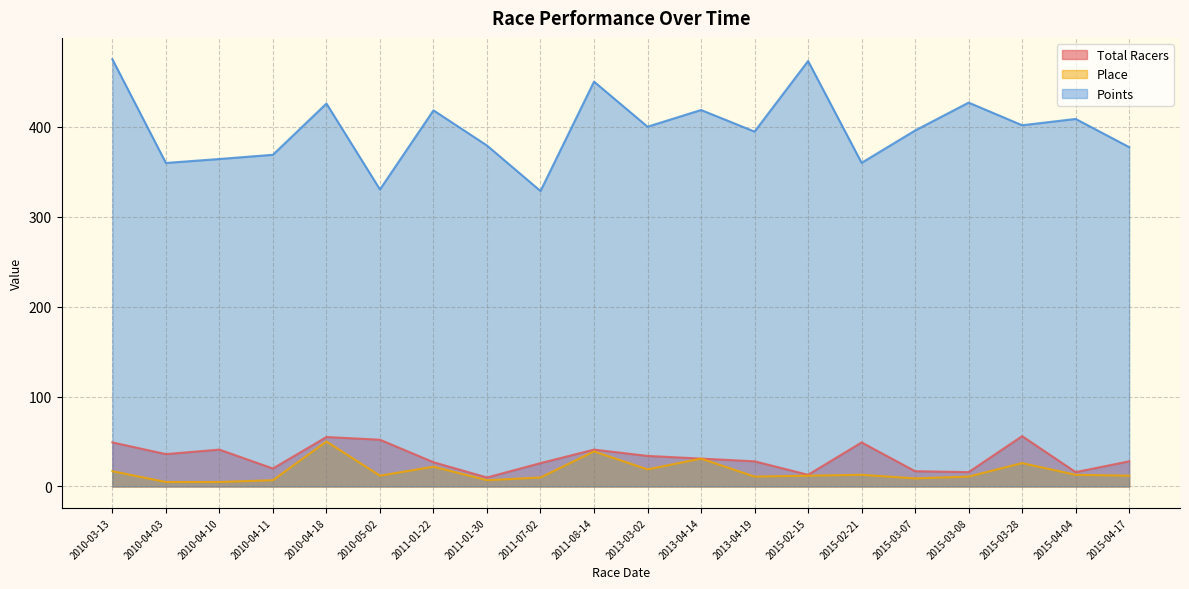

How many lines are shown in the chart?

3